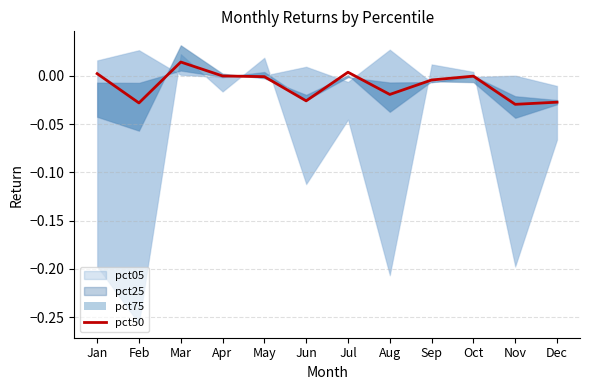

The pct50 series shows -0.0 at May. True or false?

True